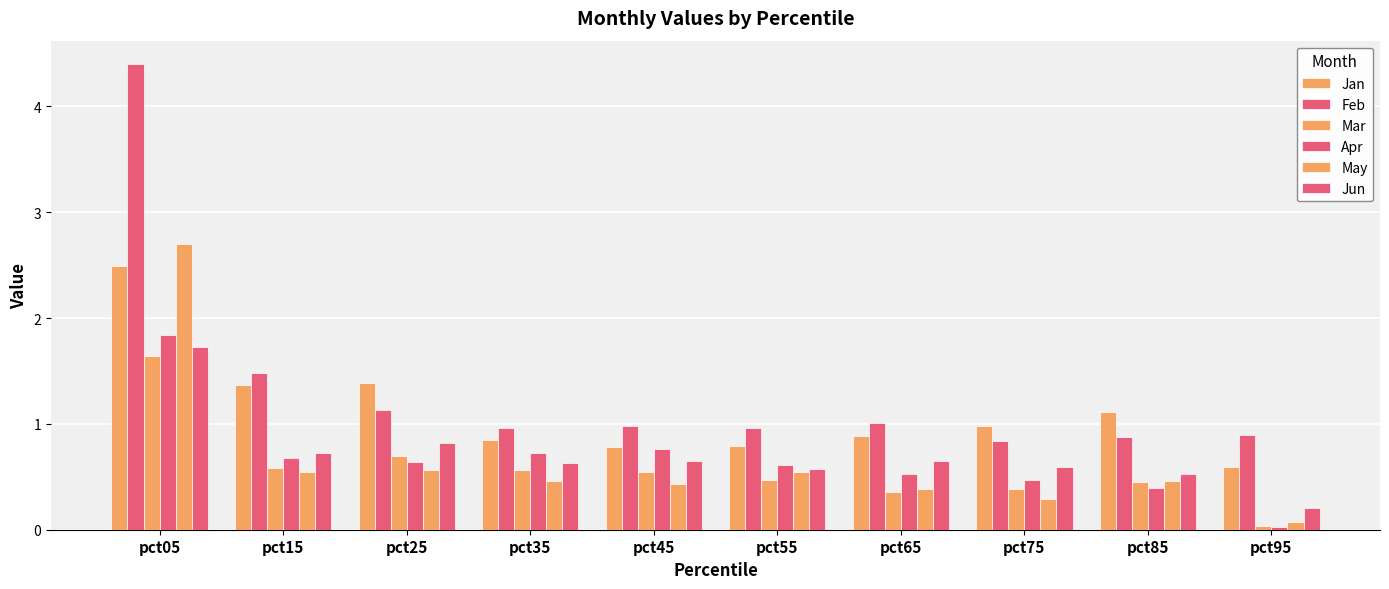

How many bars are there in each group?

6